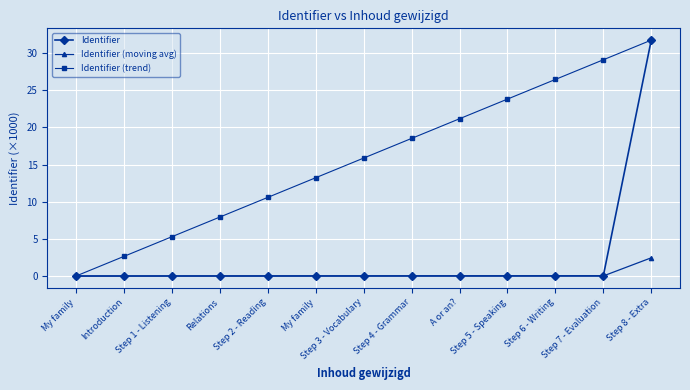

Reading left to right, extract all data points from this chart.

Identifier: 0.0	0.0	0.0	0.0	0.0	0.0	0.0	0.0	0.0	0.0	0.0	0.0	31.7
Identifier (moving avg): 0.0	0.0	0.0	0.0	0.0	0.0	0.0	0.0	0.0	0.0	0.0	0.0	2.5
Identifier (trend): 0.0	2.6	5.3	7.9	10.6	13.2	15.9	18.5	21.2	23.8	26.5	29.1	31.7